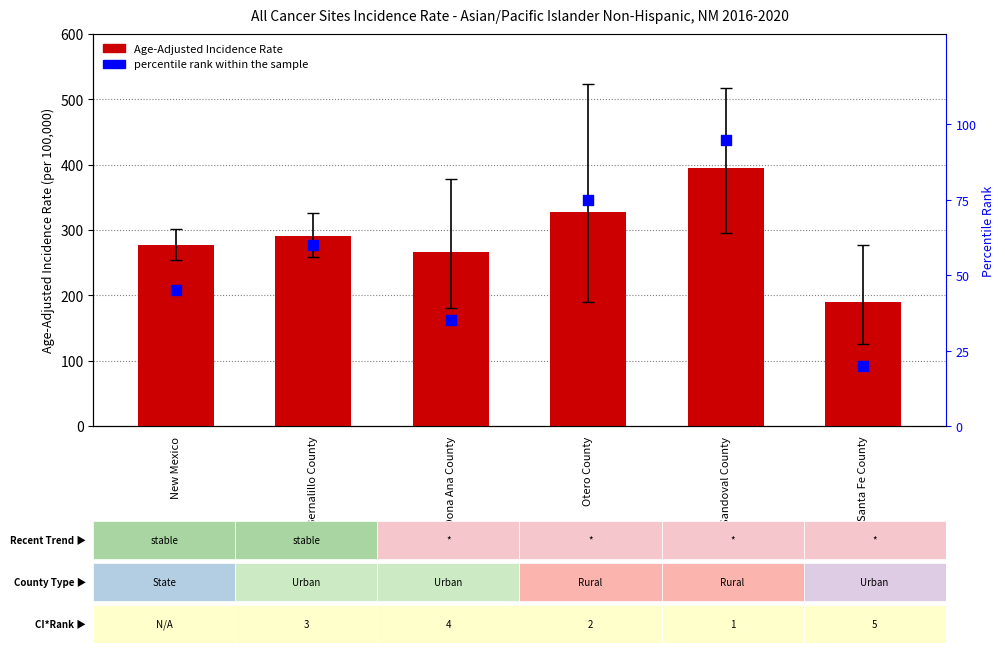

At how many categories does at least one series exceed 85?

6